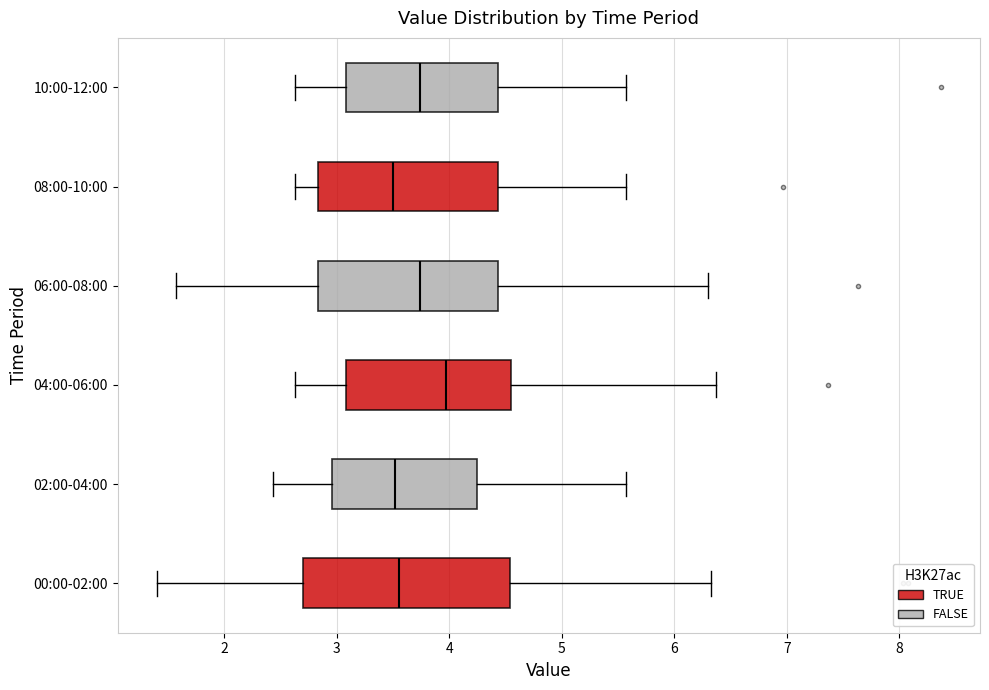

Which box is the widest, from its left edge to its right edge?

00:00-02:00